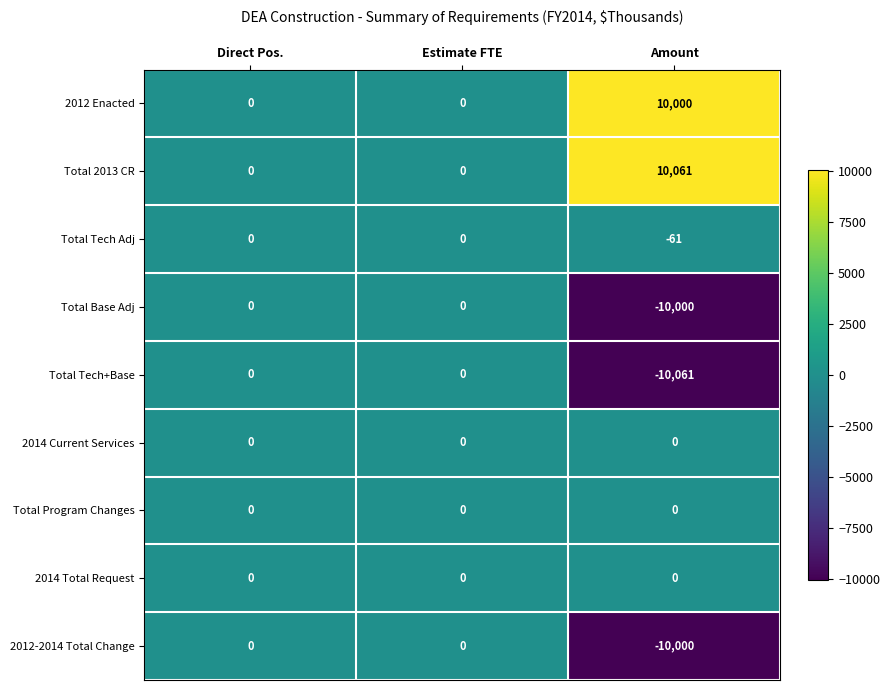

What is the difference between the maximum and minimum values in the Total Base Adj series?

10000